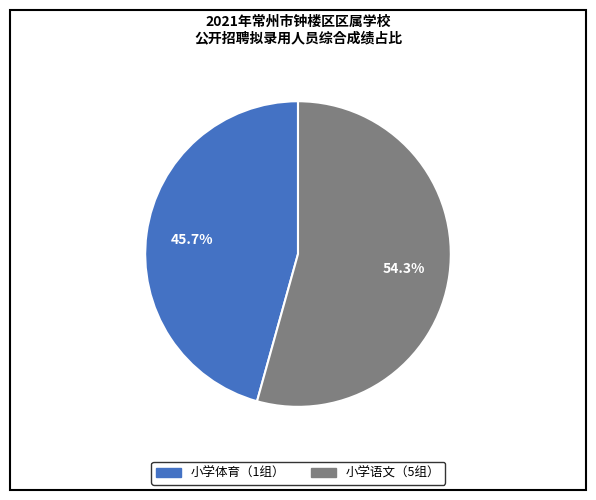

The 小学体育（1组） slice represents 46% of the pie. True or false?

True